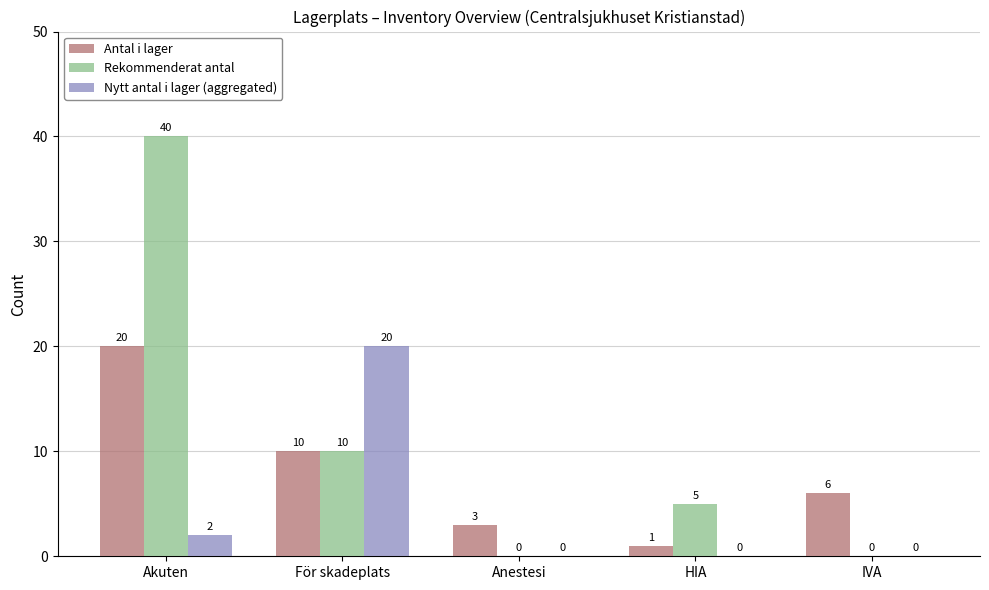

What value does the Antal i lager series have at För skadeplats, to the nearest 10?

10